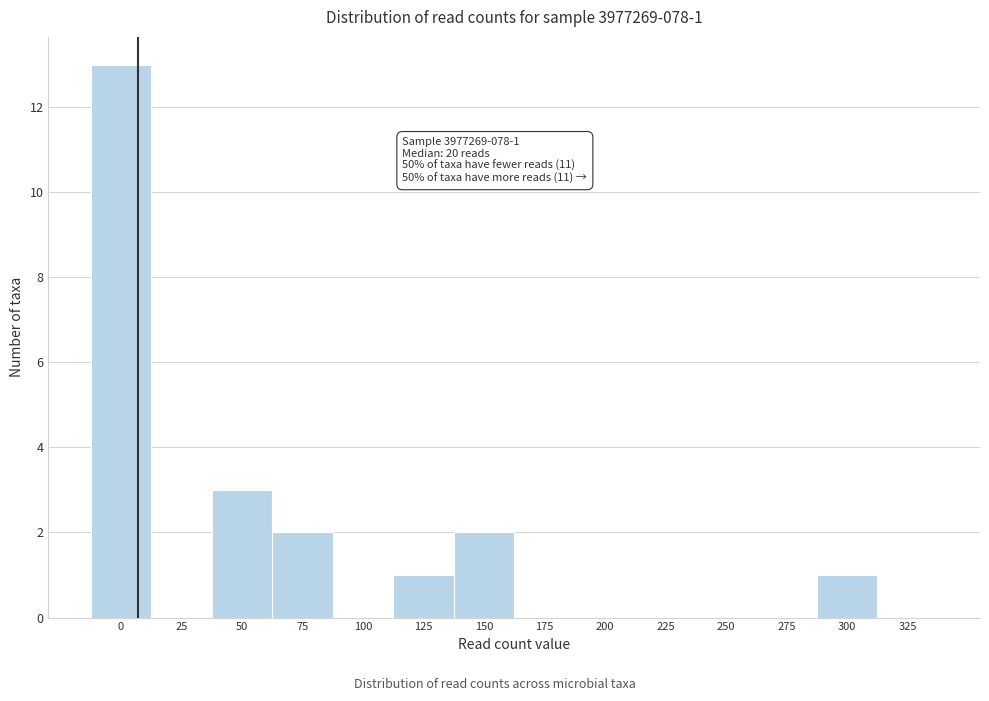

Reading left to right, what are all the values shown in this chart?

0=13	25=0	50=3	75=2	100=0	125=1	150=2	175=0	200=0	225=0	250=0	275=0	300=1	325=0